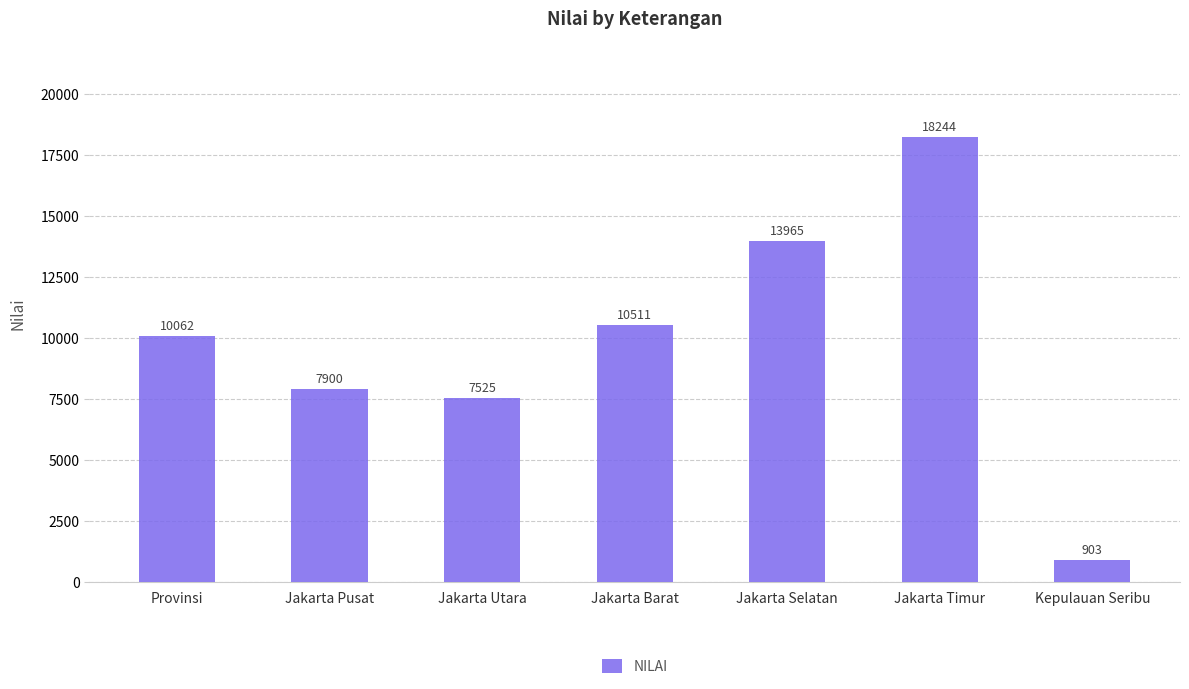

Are the bars horizontal?

No